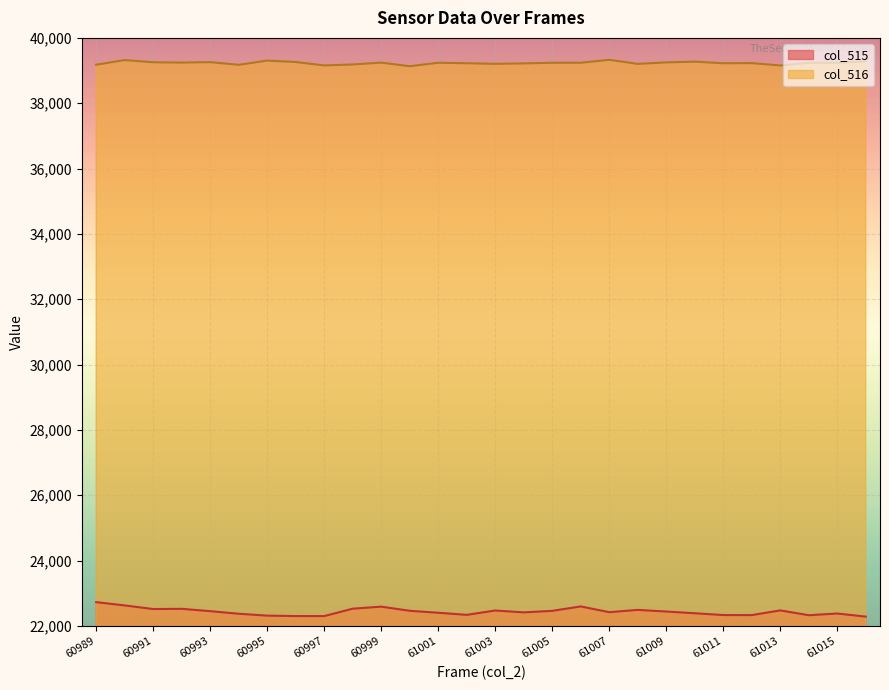

What is the difference between the second highest and minimum values in the col_515 series?

343